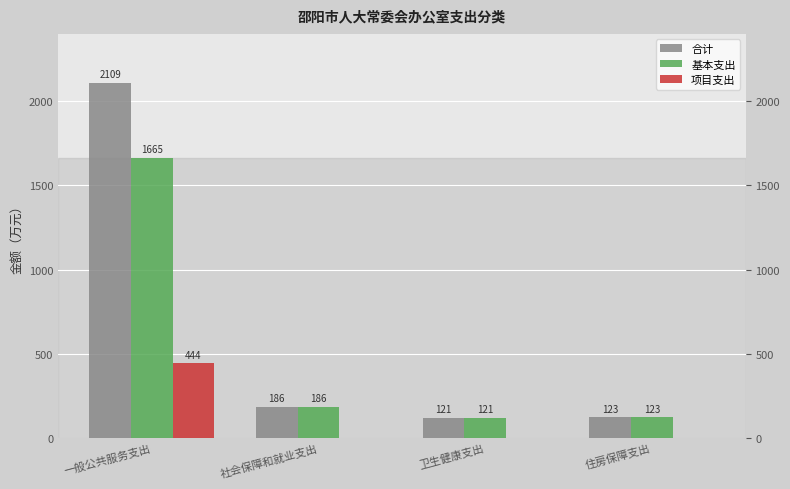

What is the average value of the 基本支出 series?

523.9